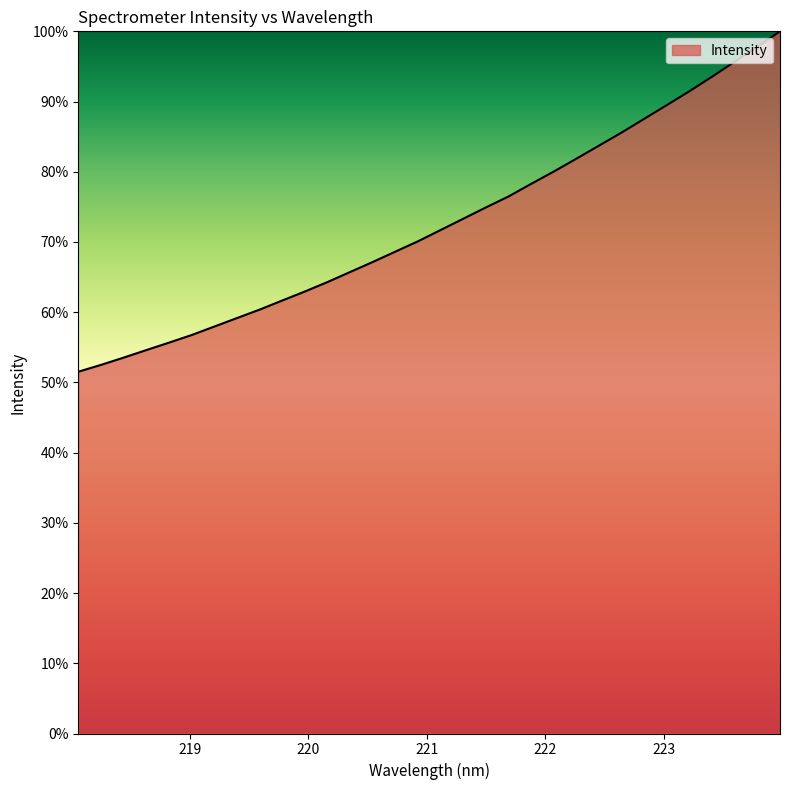

What is the minimum value shown in the chart?

51.5